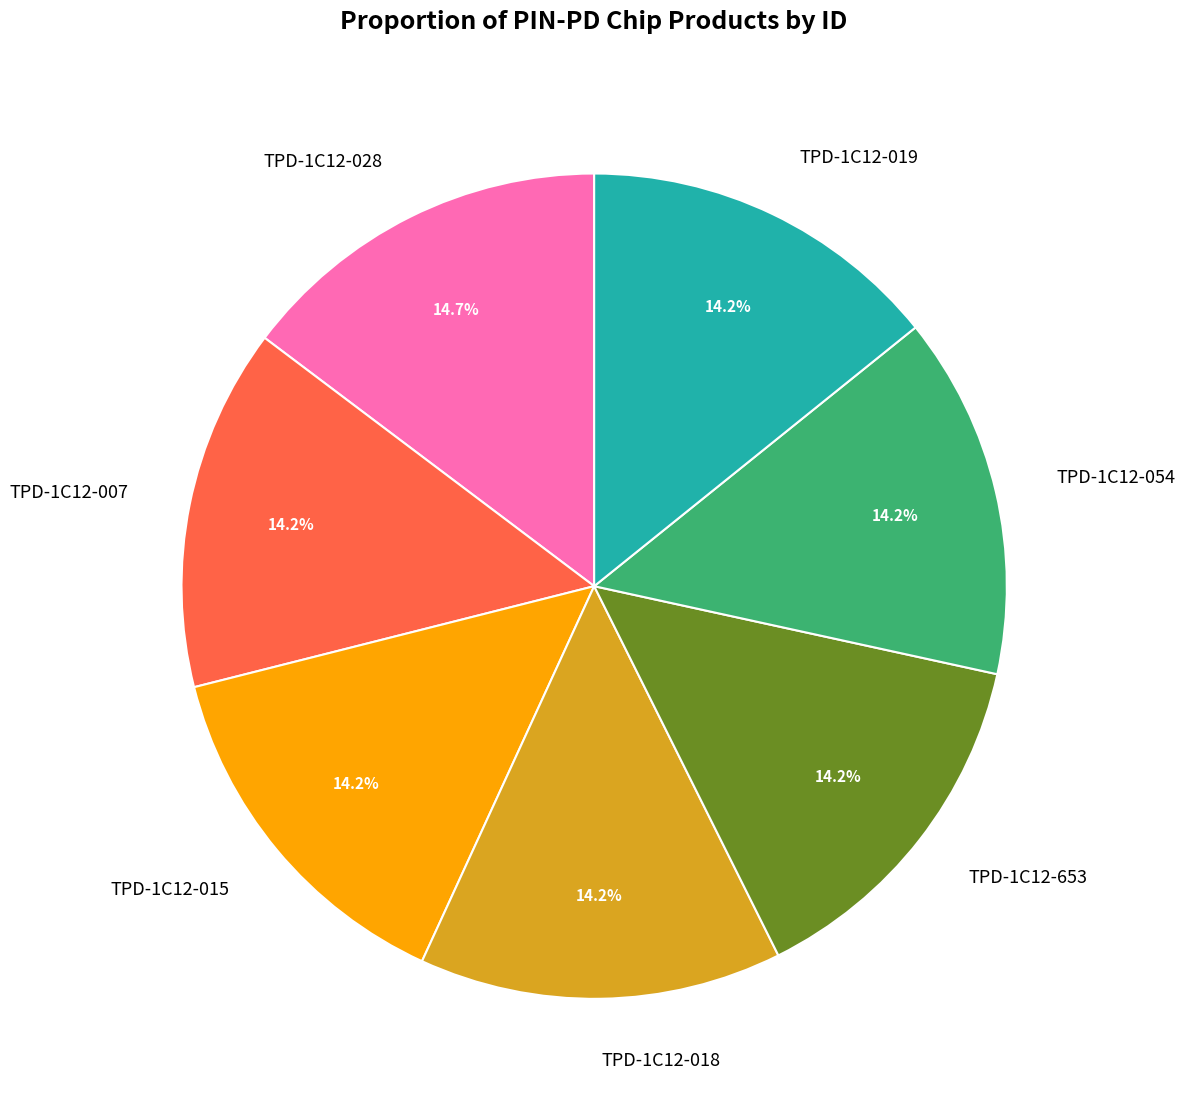

What is the ratio of the value at TPD-1C12-054 to the value at TPD-1C12-018?

1.0